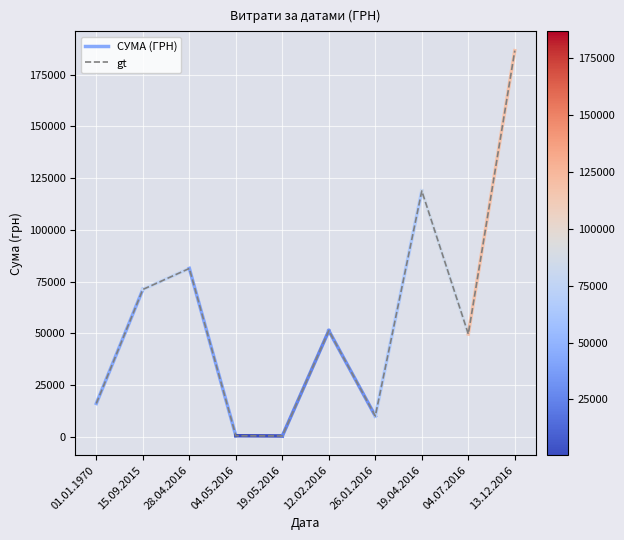

Between 12.02.2016 and 19.04.2016, which is larger?

19.04.2016